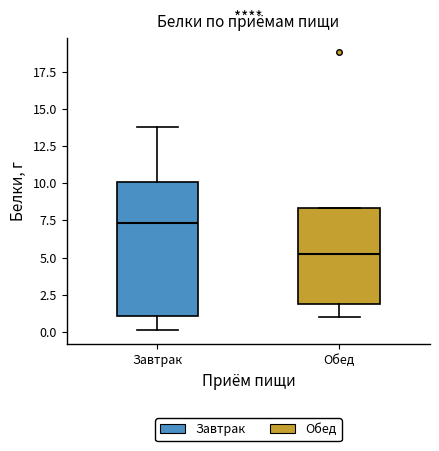

Reading left to right, transcribe this box plot: for each box, give where its median line is, the range the box spans, and where its two whiskers end, as read against the y-axis. The values are not printed on the chart, so give them approximately, as read against the axis.

Завтрак: median 7.5, box 1.0 to 10.0, whiskers 0.0 to 14.0
Обед: median 5.0, box 2.0 to 8.5, whiskers 1.0 to 8.5